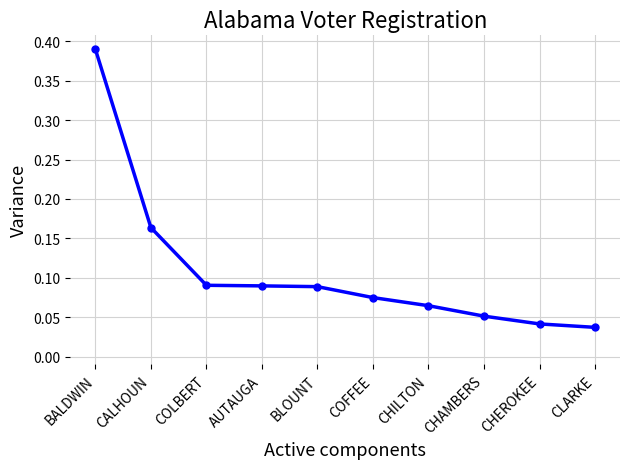

Between COFFEE and BALDWIN, which is larger?

BALDWIN